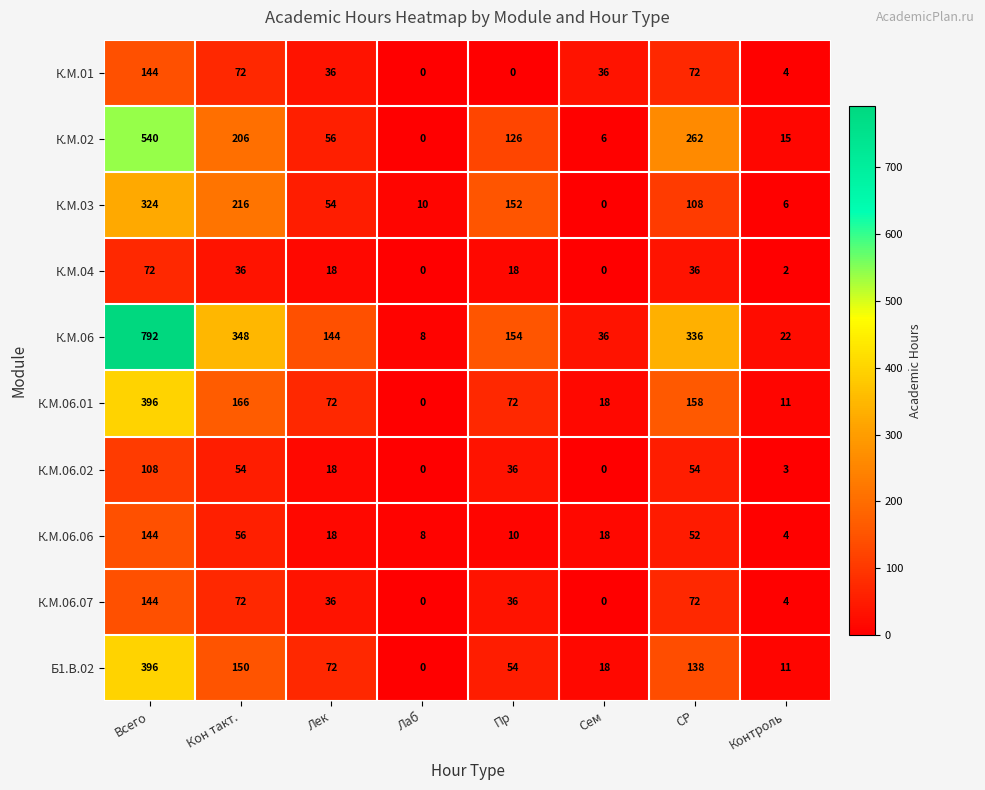

What is the difference between the maximum and minimum values in the К.М.06 series?

784